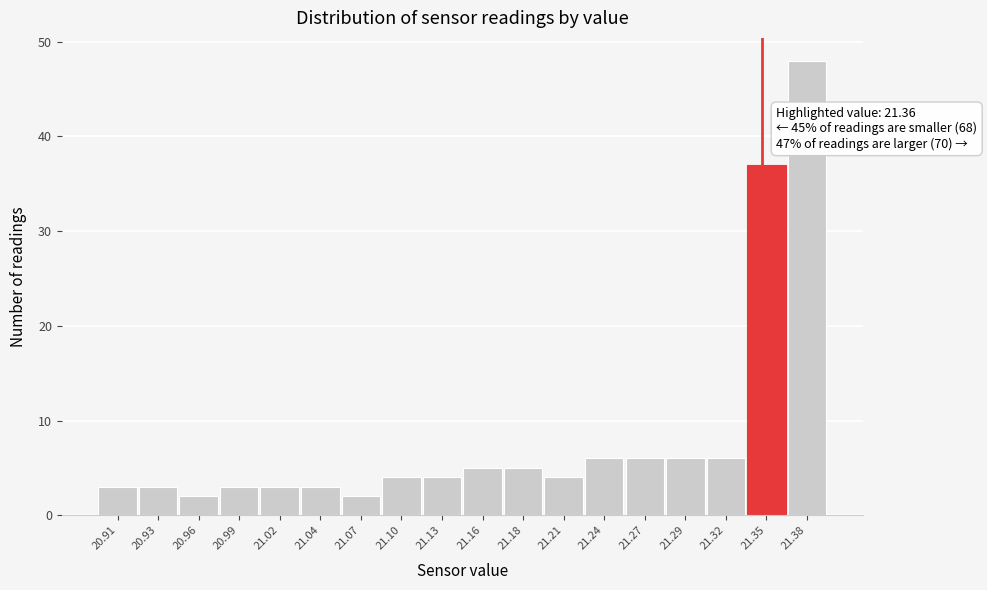

Reading right to left, list all the values displayed in this chart.

48	37	6	6	6	6	4	5	5	4	4	2	3	3	3	2	3	3